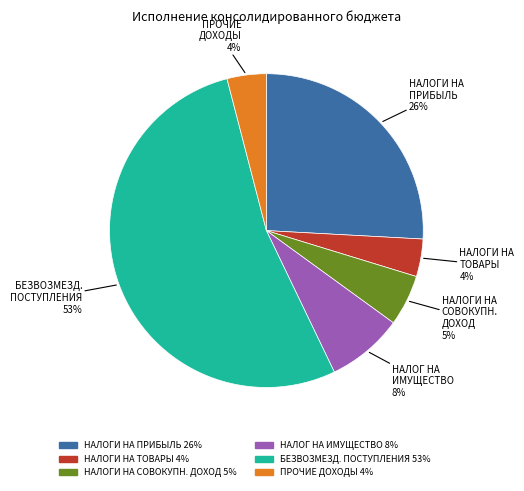

To the nearest percent, what is the average slice percentage?

17%